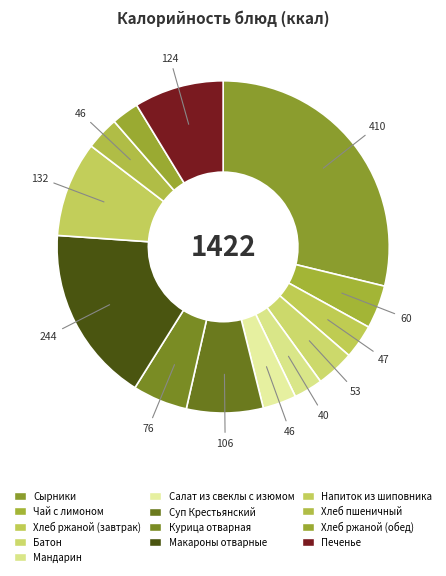

Rank the categories by value from lowest to highest.

Хлеб ржаной (обед), Мандарин, Хлеб пшеничный, Салат из свеклы с изюмом, Хлеб ржаной (завтрак), Батон, Чай с лимоном, Курица отварная, Суп Крестьянский, Печенье, Напиток из шиповника, Макароны отварные, Сырники